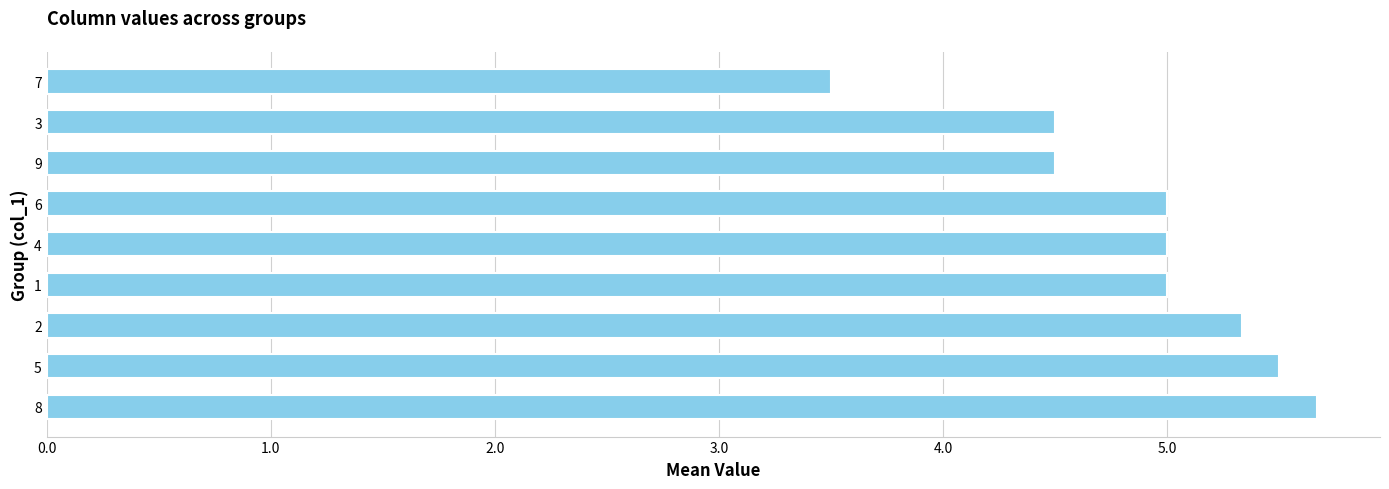

The value at 5 is 3.5. True or false?

False